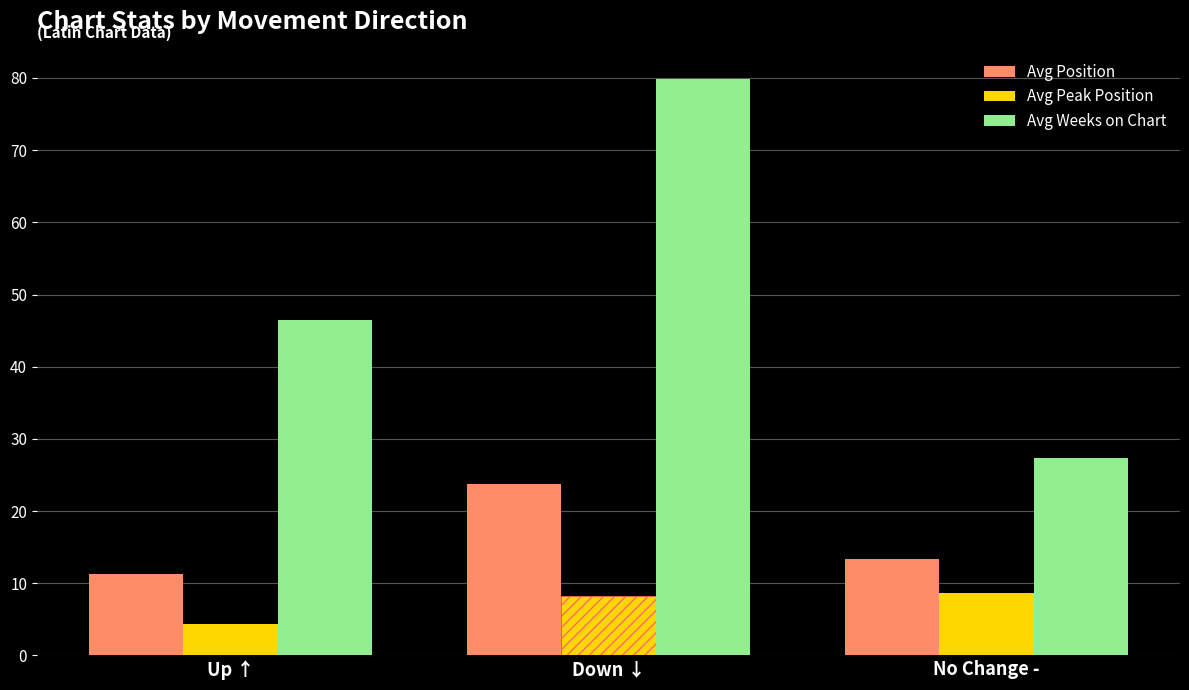

What is the spread (max minus min) of values at Up ↑?

42.0